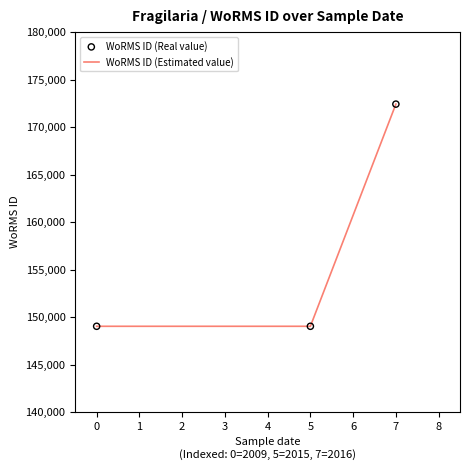

What is the minimum value shown in the chart?

149028